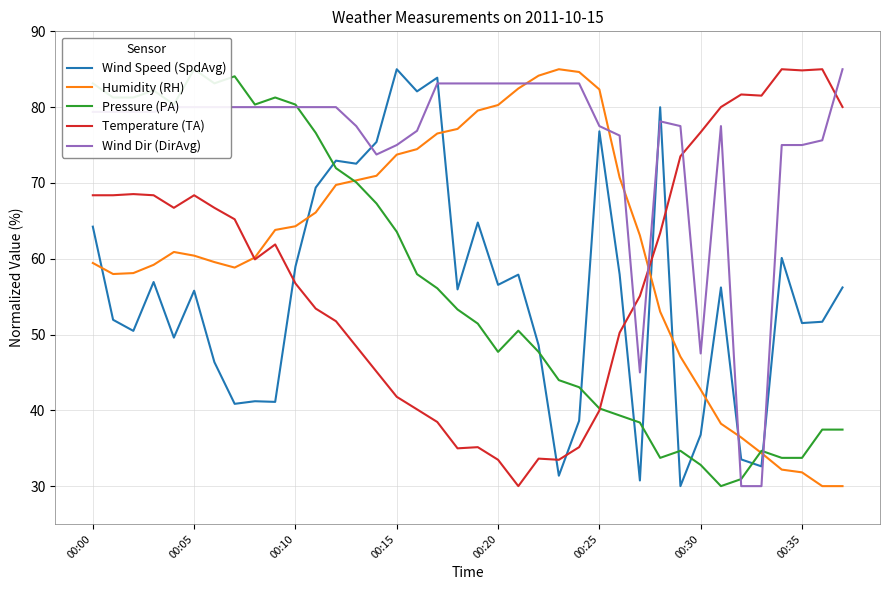

How many interior local peaks does the Wind Speed (SpdAvg) series have?

12